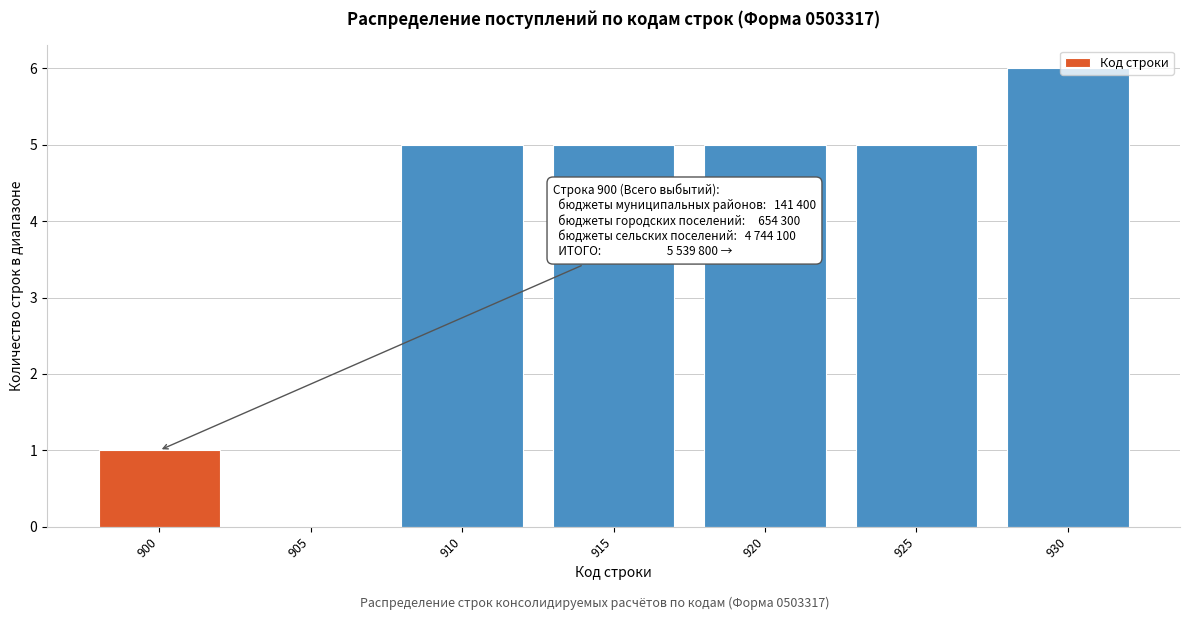

What is the change in value from 920 to 930?

+1